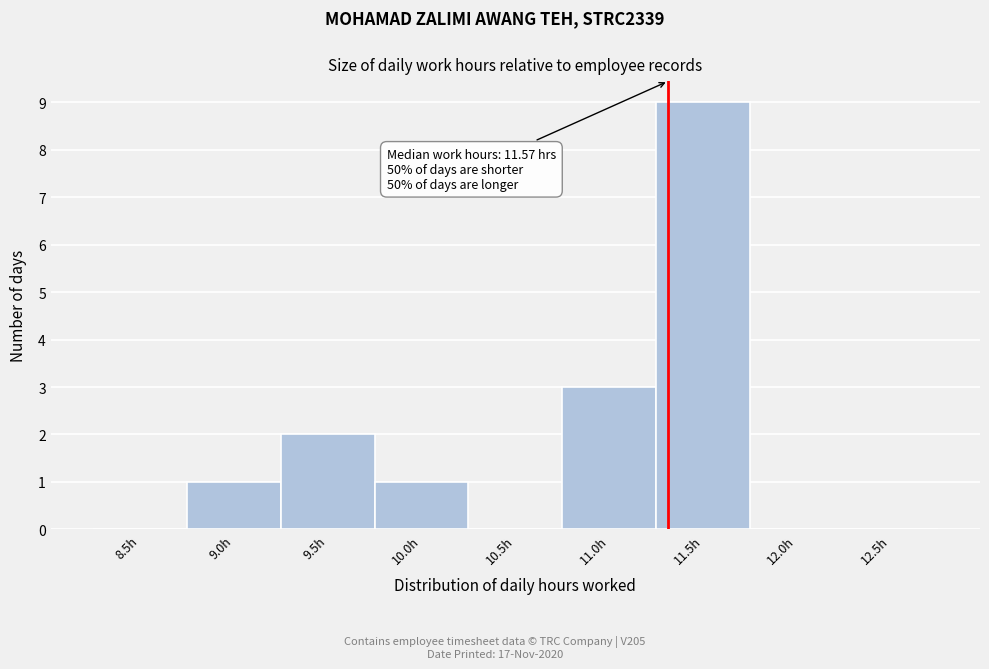

Reading left to right, what are all the values shown in this chart?

8.5h=0	9.0h=1	9.5h=2	10.0h=1	10.5h=0	11.0h=3	11.5h=9	12.0h=0	12.5h=0